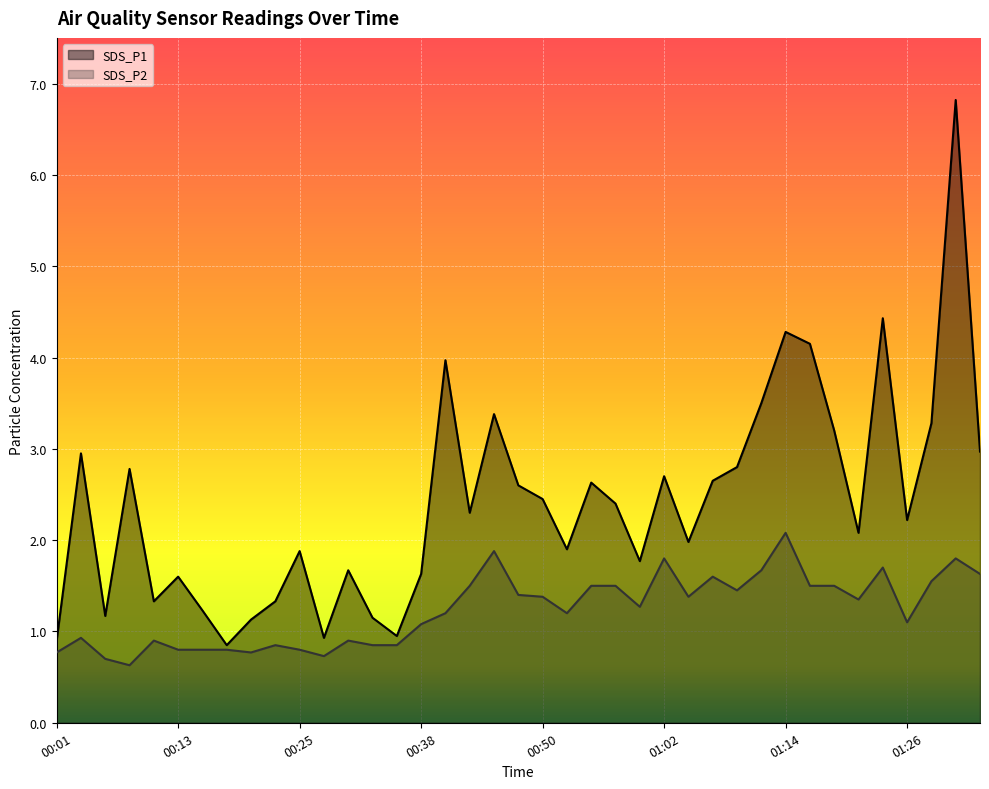

How many values in the SDS_P1 series are below 2?

17